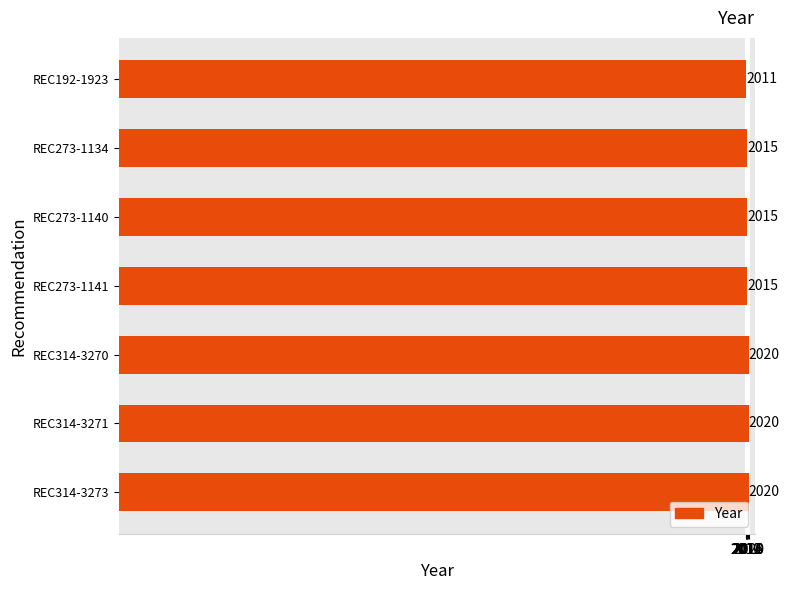

Count the values in the range 2015 to 2020.

6